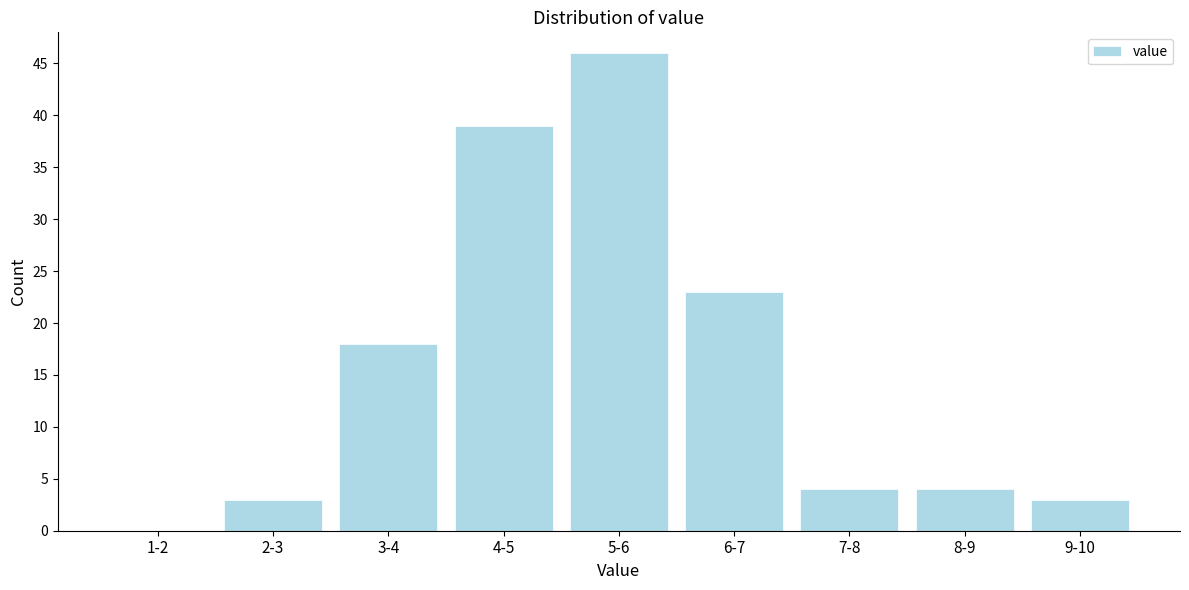

Reading left to right, list all the values displayed in this chart.

1-2=0	2-3=3	3-4=18	4-5=39	5-6=46	6-7=23	7-8=4	8-9=4	9-10=3